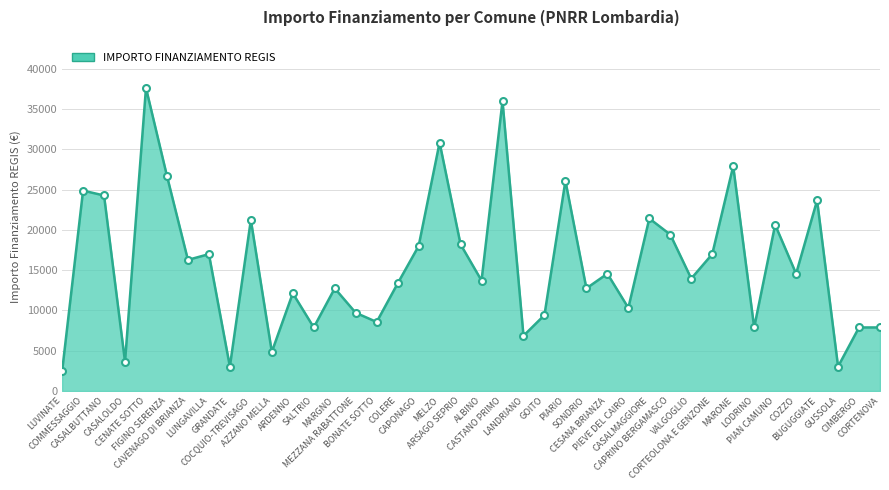

True or false: the data shows 38321 at FIGINO SERENZA.

False